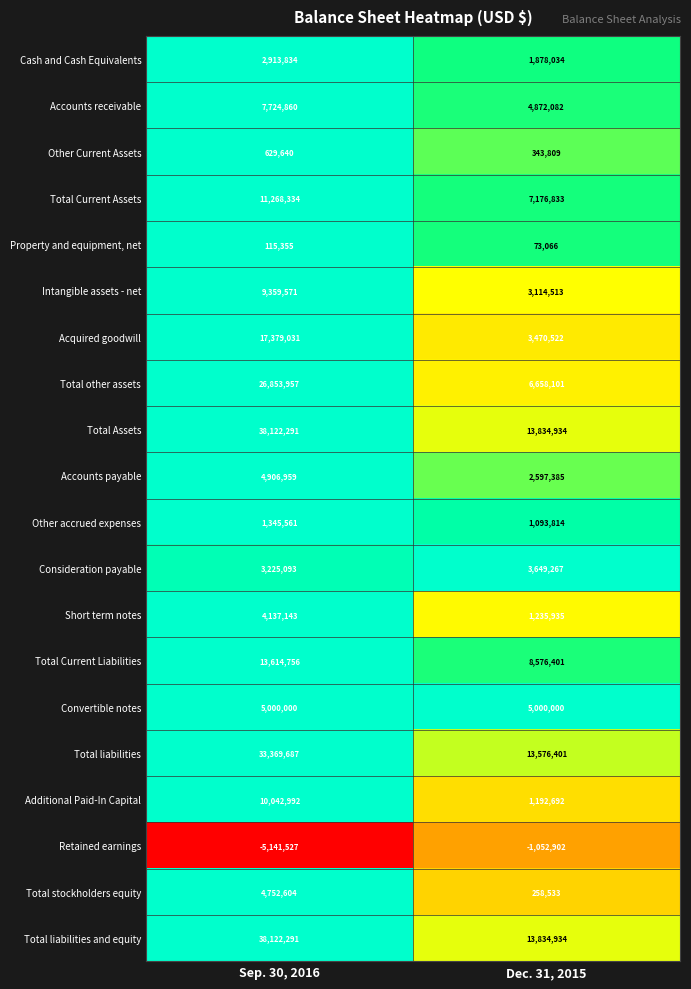

What is the maximum value shown in the chart?

38122291